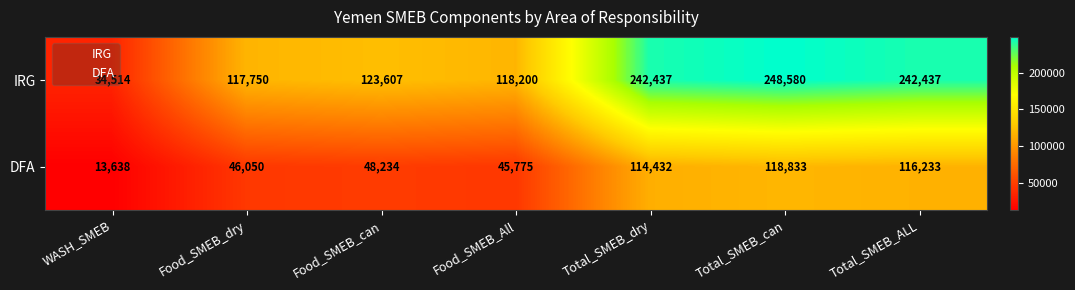

Between Food_SMEB_All and Total_SMEB_can, which series saw the biggest shift?

IRG